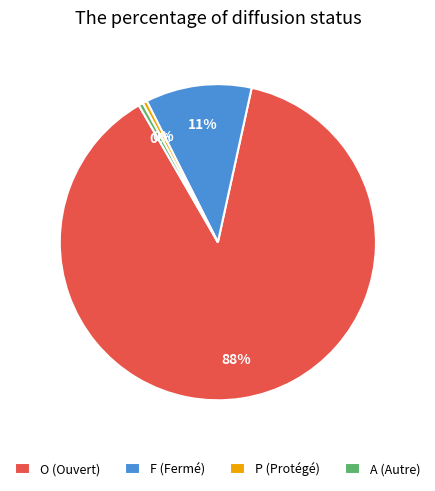

What is the largest slice in the pie chart?

O